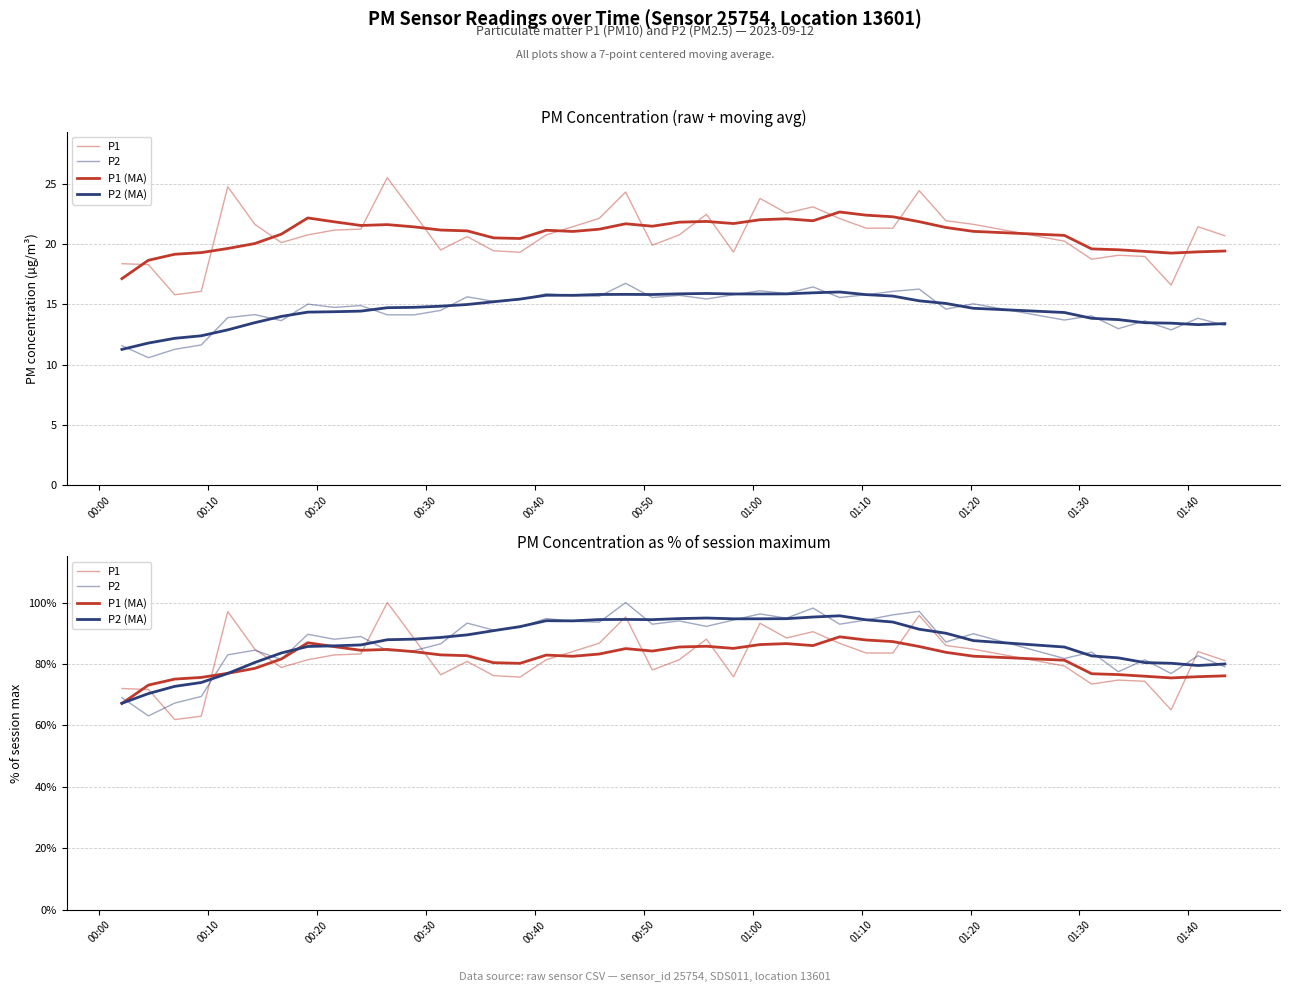

Does the chart display data point markers on the line(s)?

No